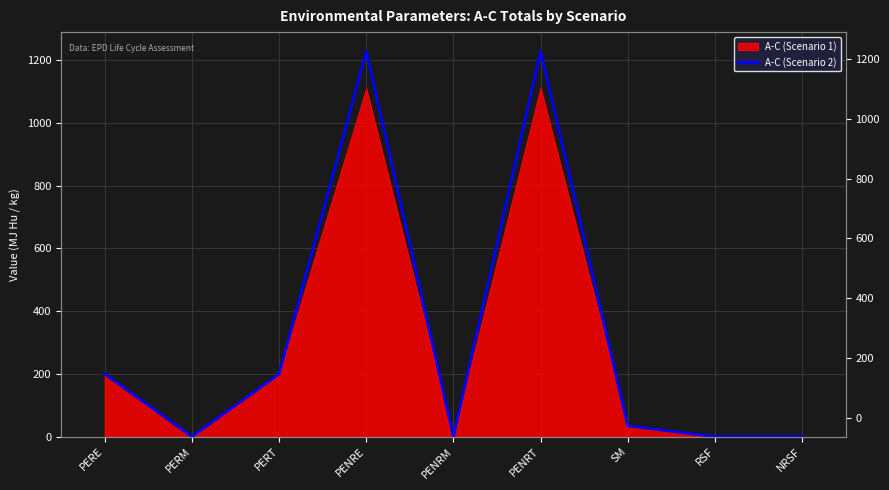

Where is the first local minimum?

PERM